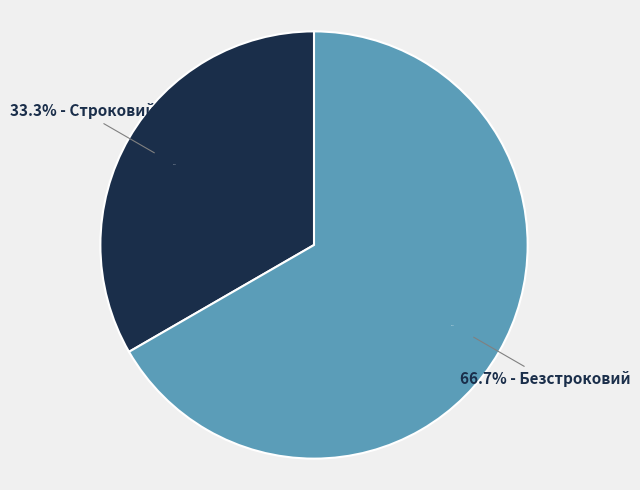

Combined, do Строковий and Безстроковий account for over 50%?

Yes